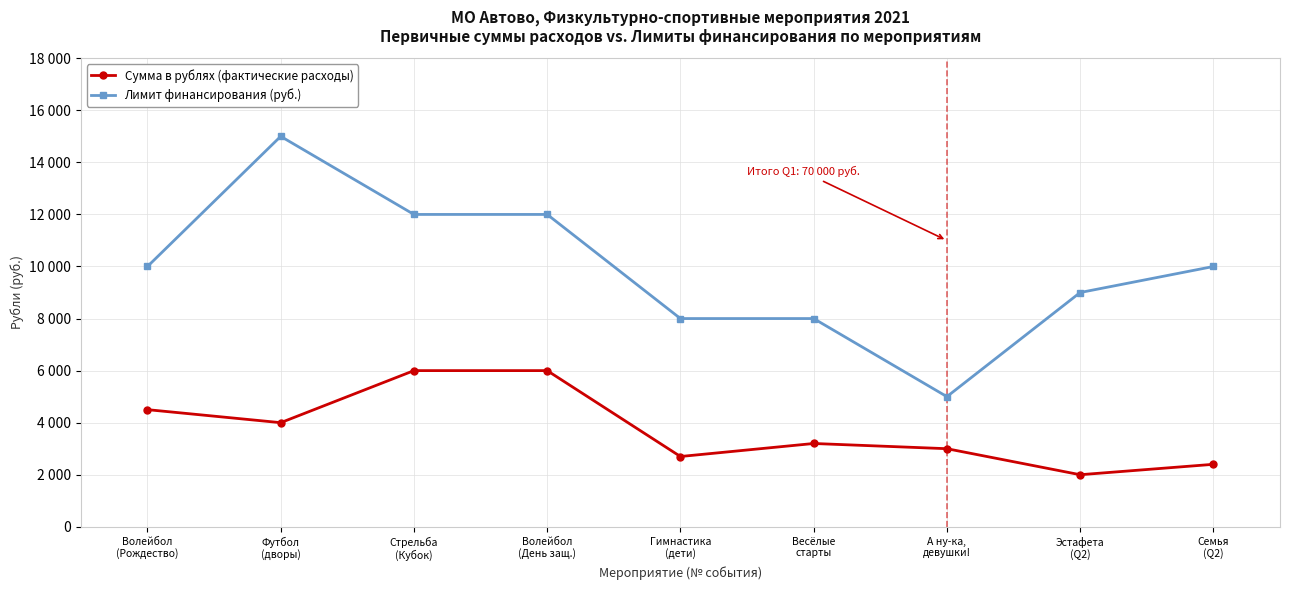

What is the approximate value of Лимит финансирования (руб.) at Волейбол
(Рождество), to the nearest 50?

10000